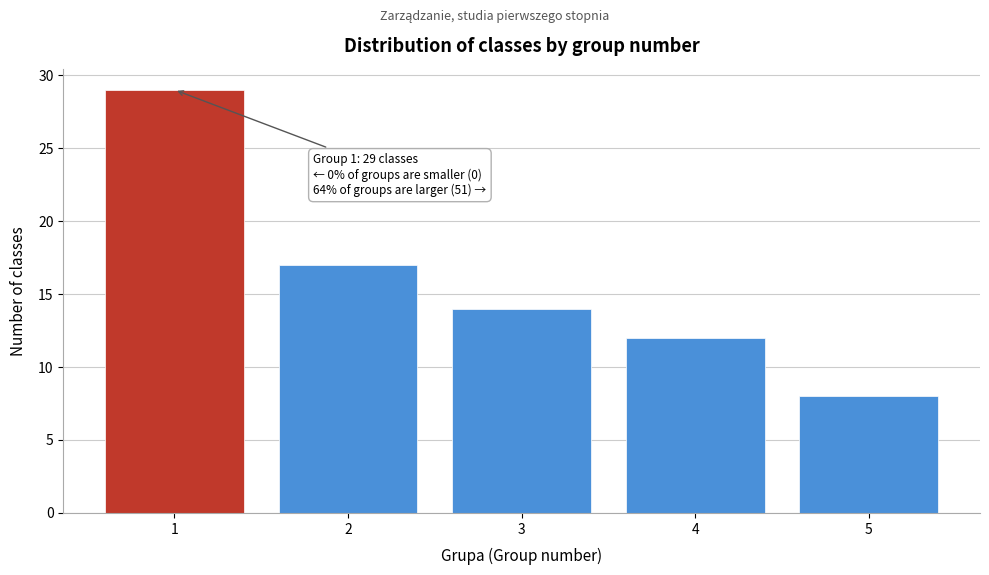

Reading right to left, extract all data points from this chart.

5=8	4=12	3=14	2=17	1=29